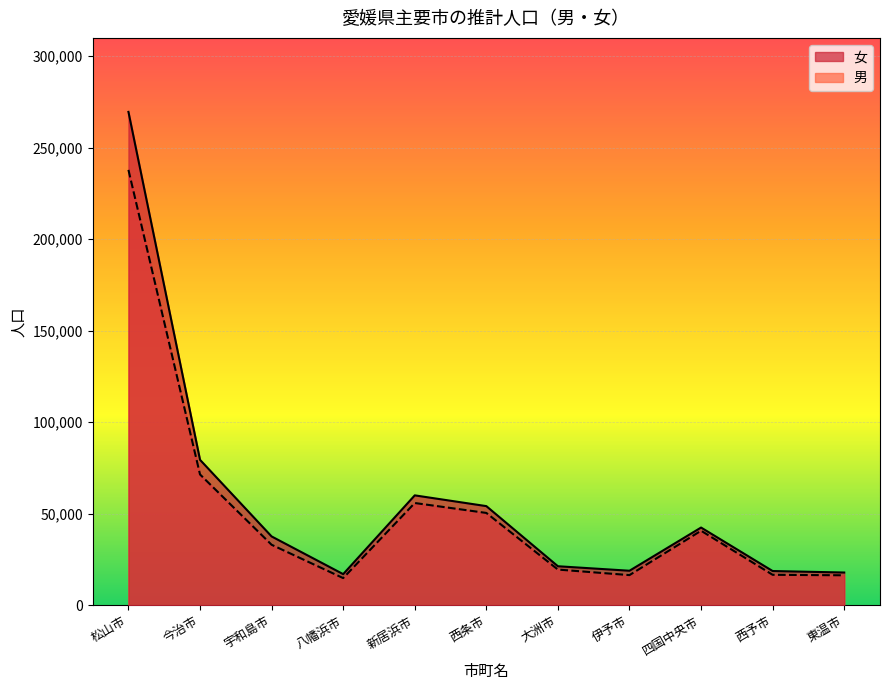

Reading right to left, what are all the values shown in this chart?

女: 東温市=17864	西予市=18679	四国中央市=42439	伊予市=18836	大洲市=21291	西条市=54146	新居浜市=60022	八幡浜市=16984	宇和島市=37581	今治市=79444	松山市=269543
男: 東温市=16350	西予市=16614	四国中央市=40692	伊予市=16447	大洲市=19477	西条市=50420	新居浜市=55843	八幡浜市=14819	宇和島市=33031	今治市=71446	松山市=237856